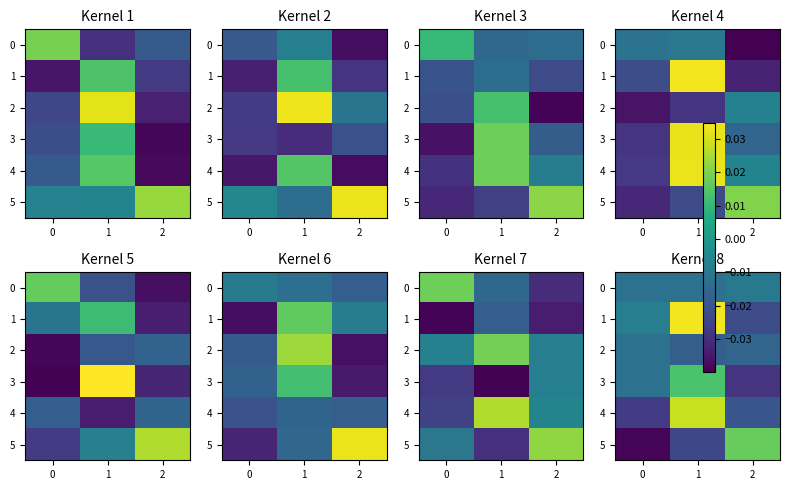

Count the number of data series in this chart.

6